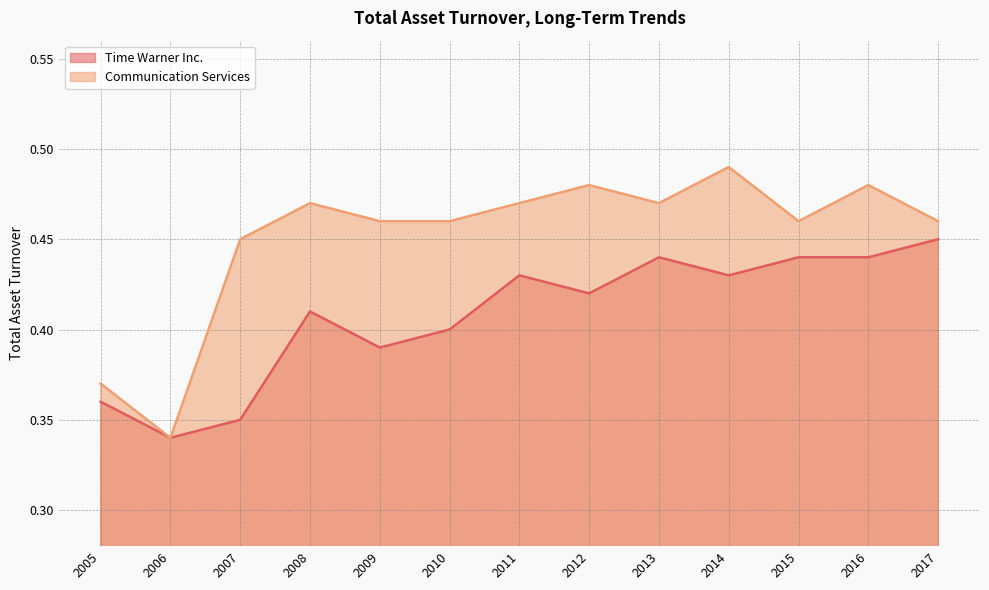

List the series in order of their overall mean, highest first.

Communication Services, Time Warner Inc.